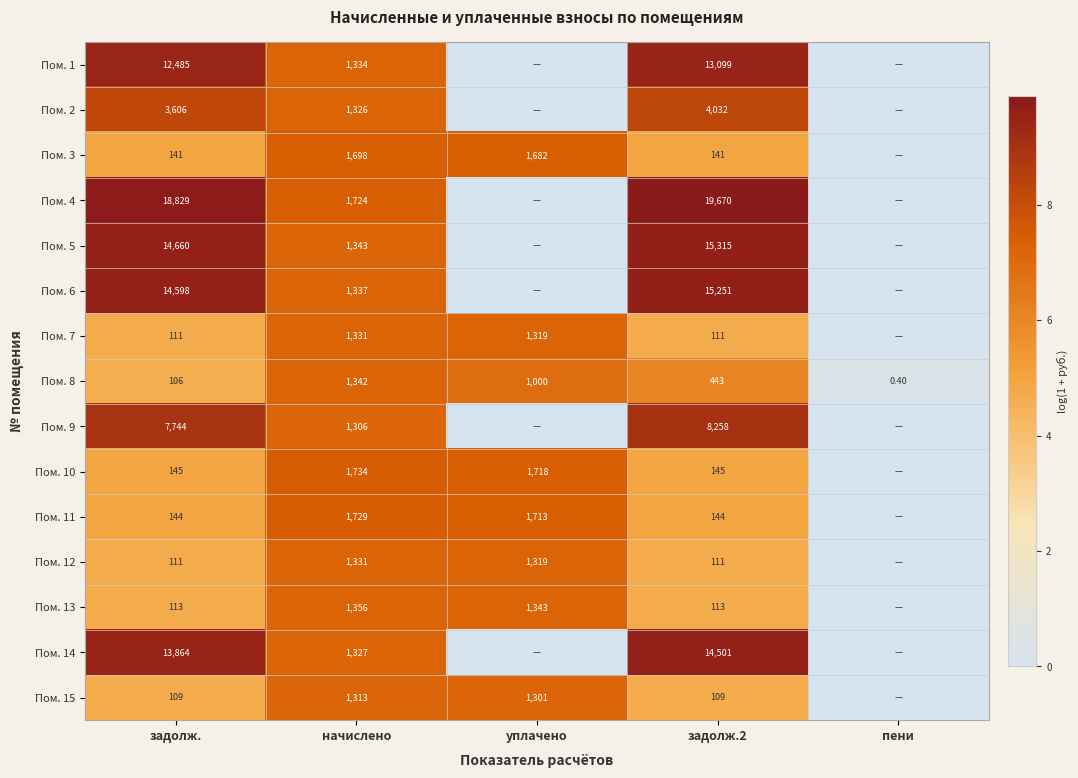

What is the sum of the Пом. 10 values at задолж. and начислено?

1879.0